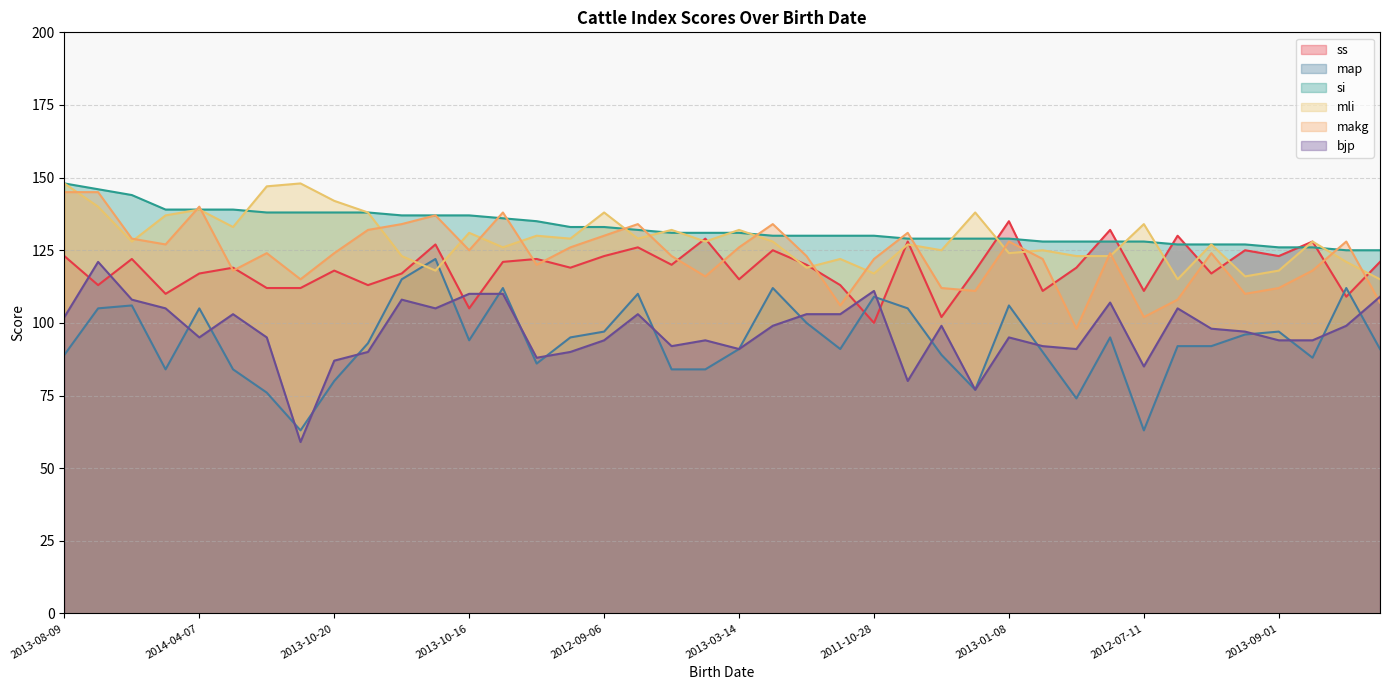

At which label does mli first exceed 128?

2013-08-09